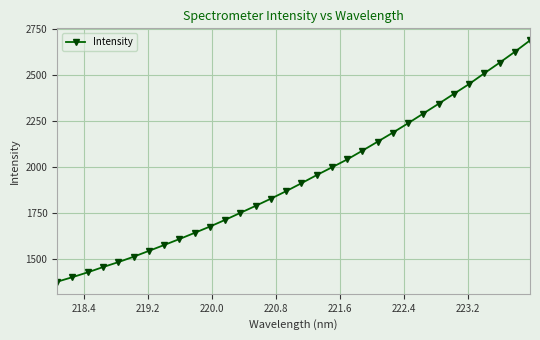

True or false: the data has more than 2 interior local peaks.

False